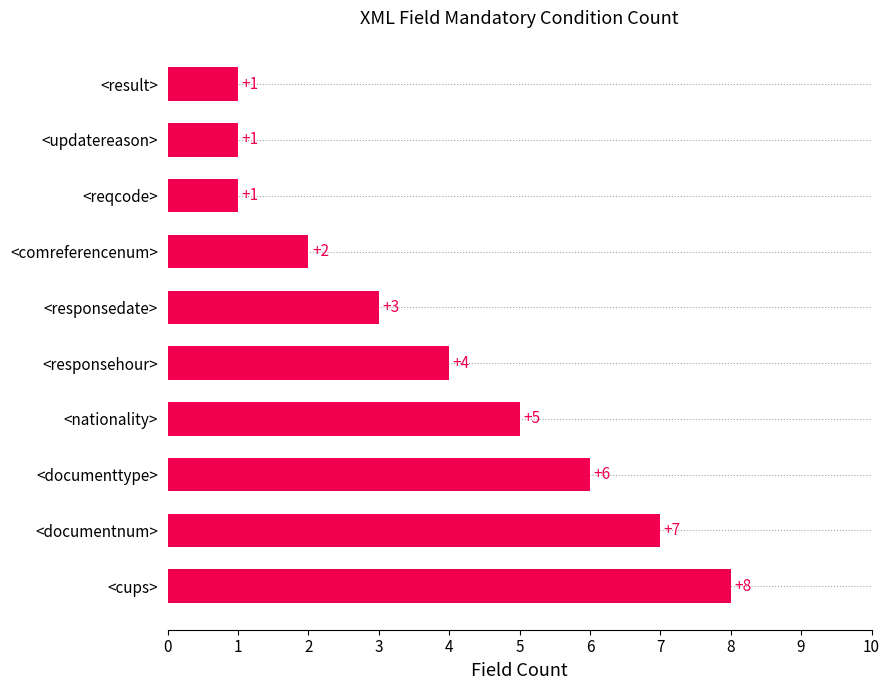

What is the smallest value displayed?

1